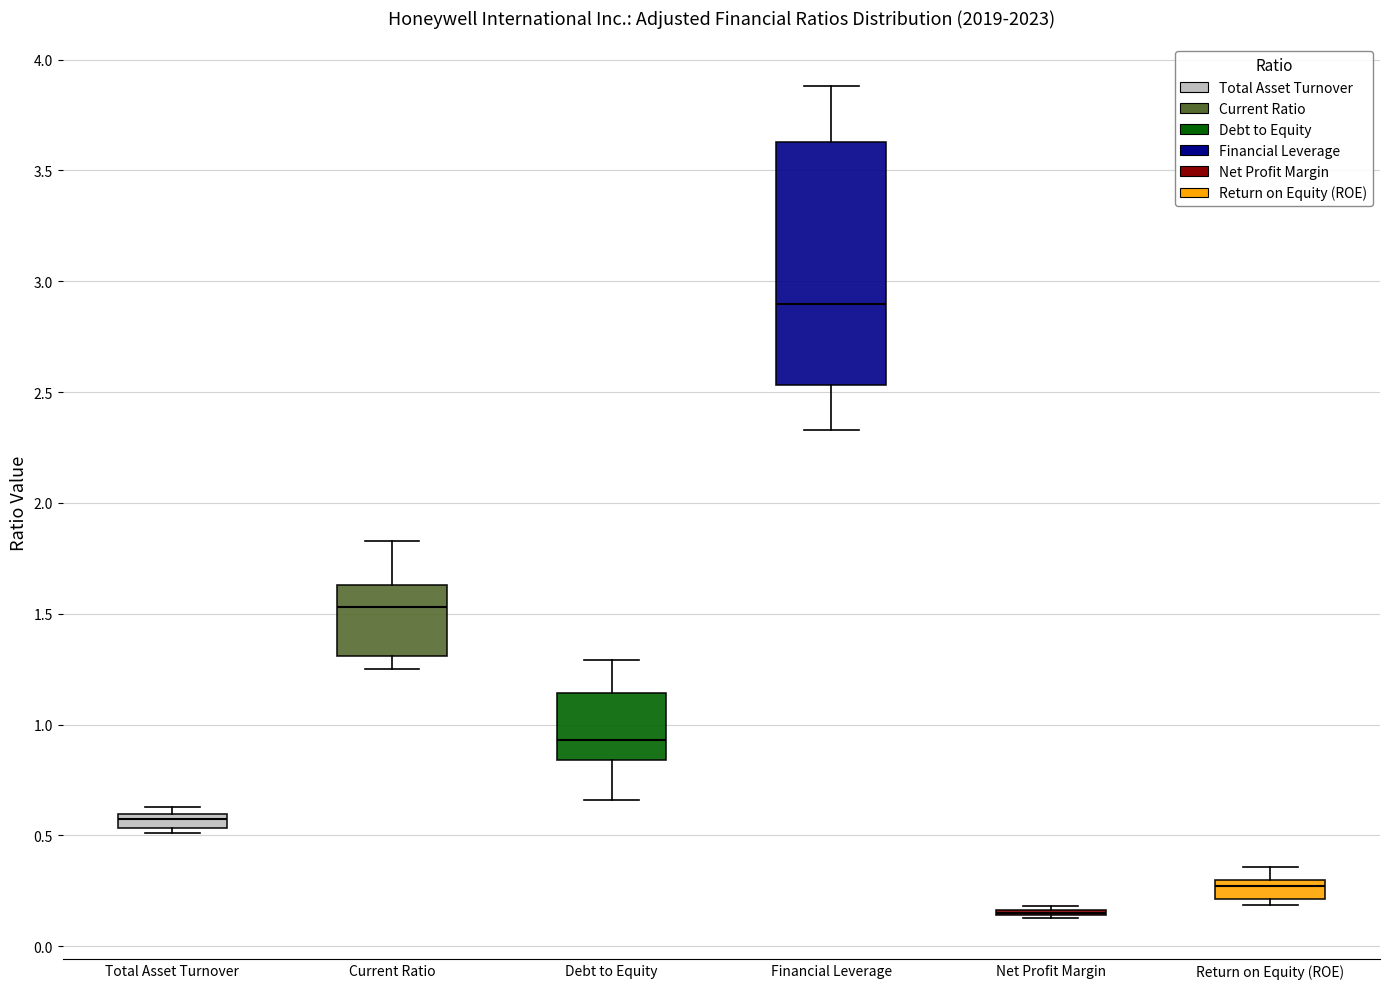

Which box is the tallest, from its lower edge to its upper edge?

Financial Leverage